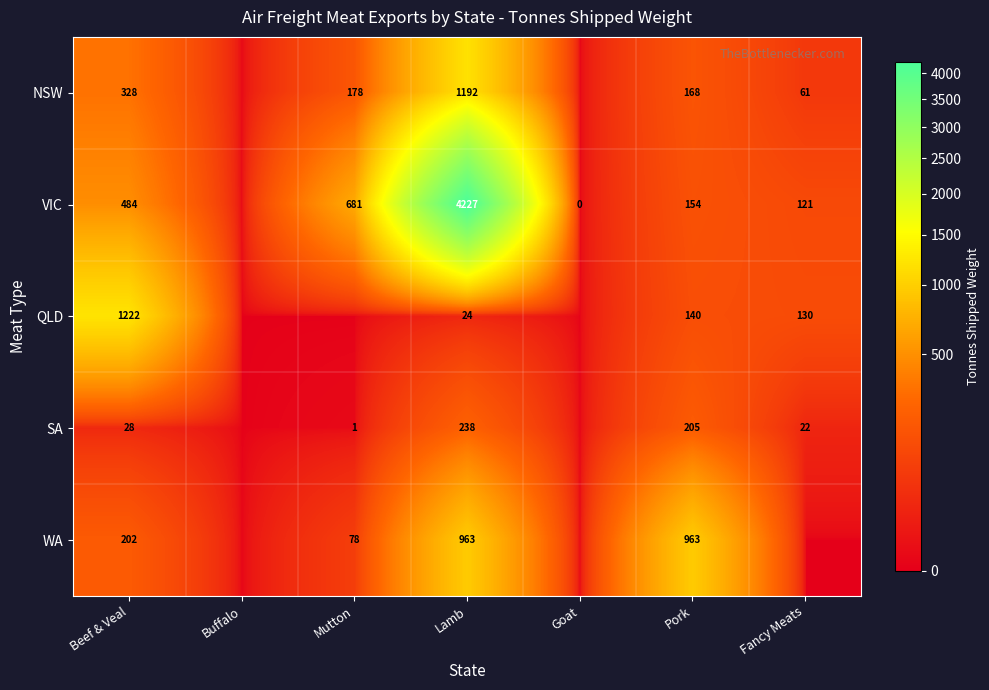

Which series changed the most between Lamb and Pork?

VIC